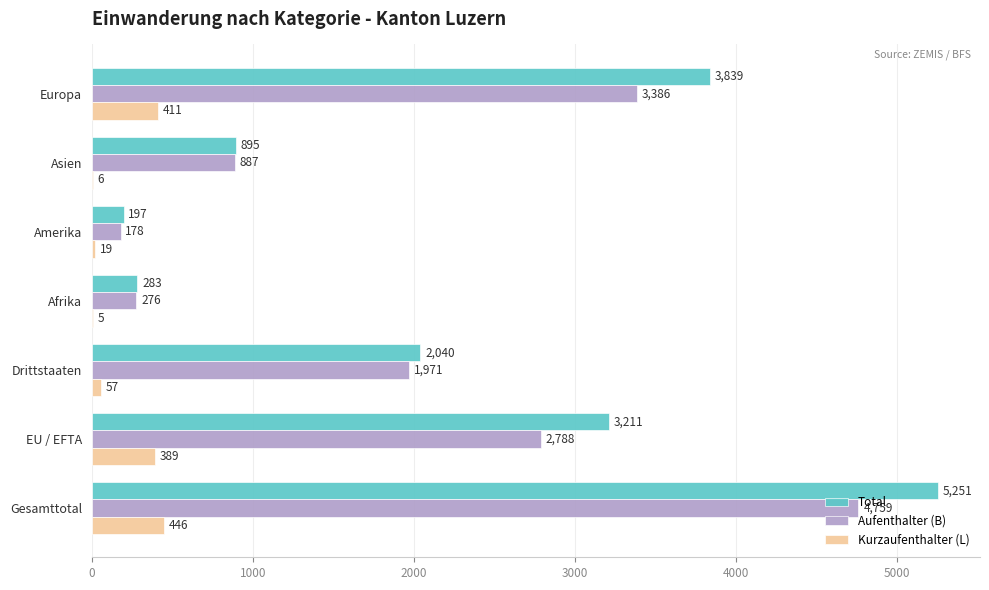

Which series changed the most between EU / EFTA and Drittstaaten?

Total